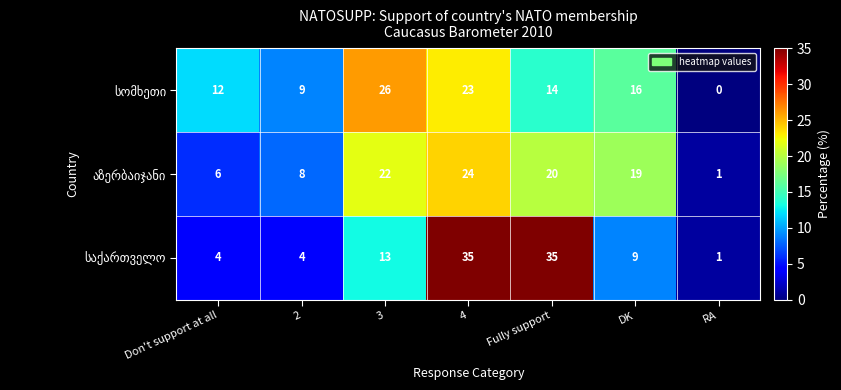

At which category is the sum across all series the highest?

4